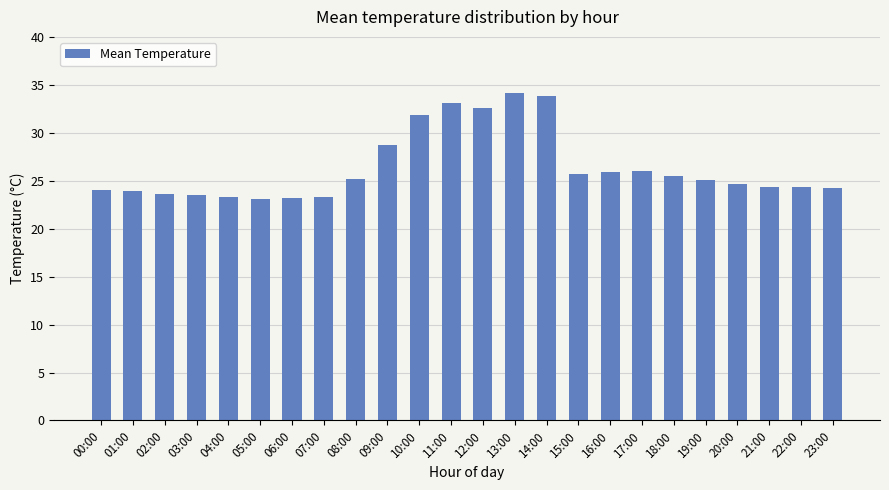

At which label is the value closest to 28?

09:00